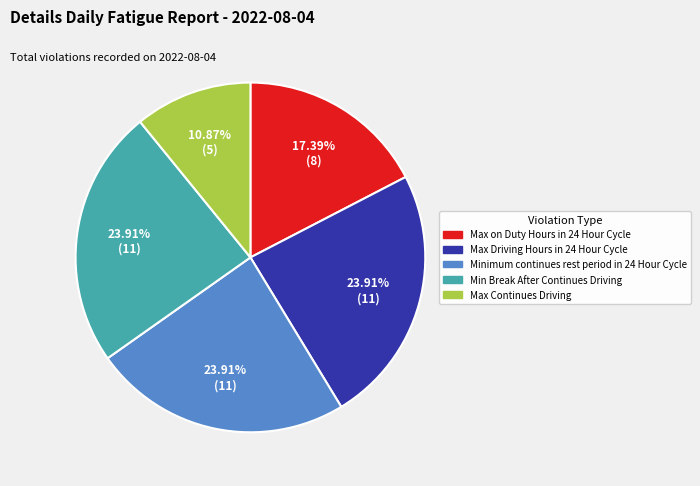

How many slices are in this pie chart?

5